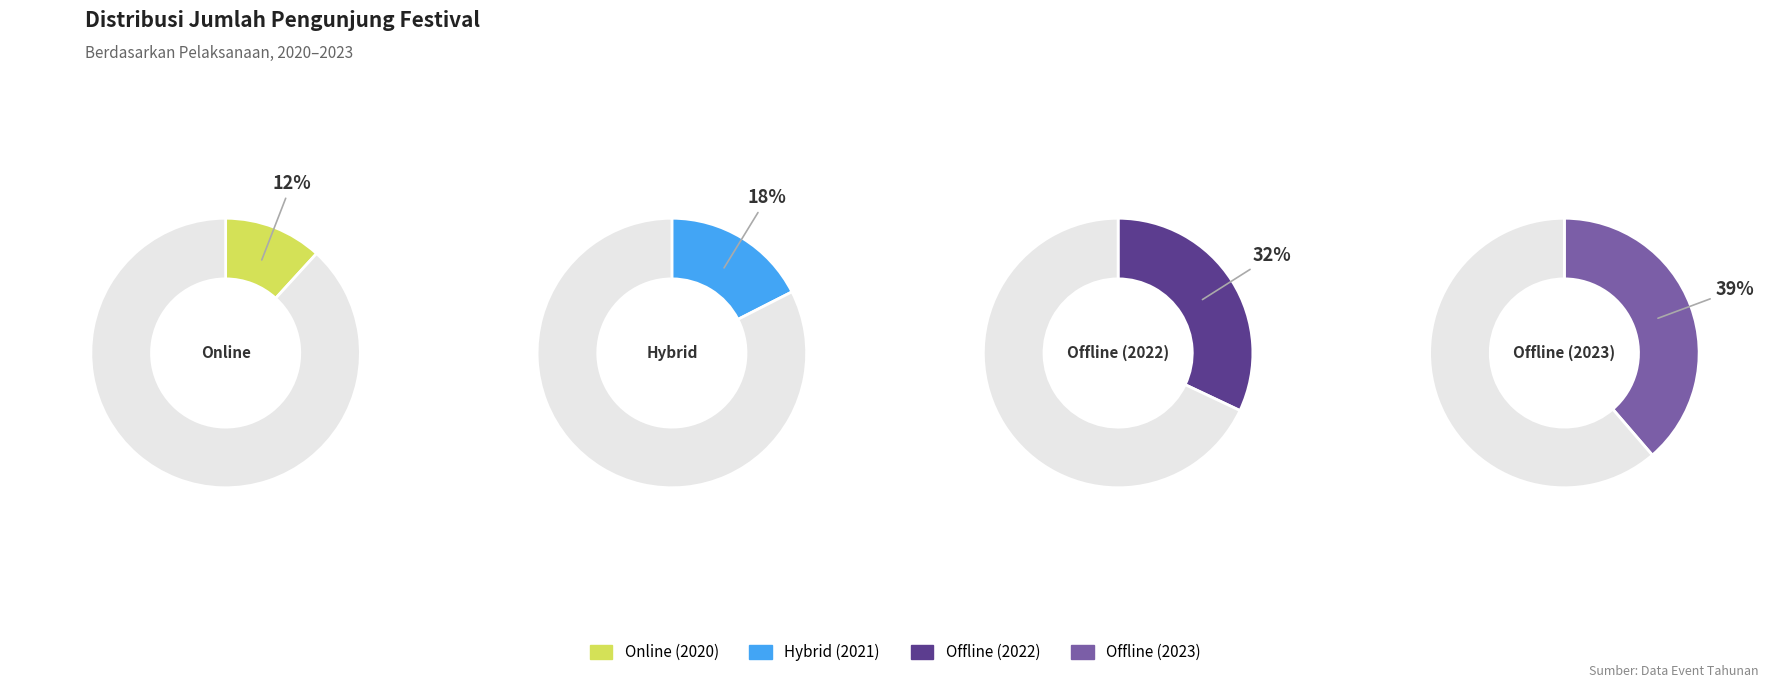

To the nearest percent, what is the difference between the largest and smallest slice percentages?

27%